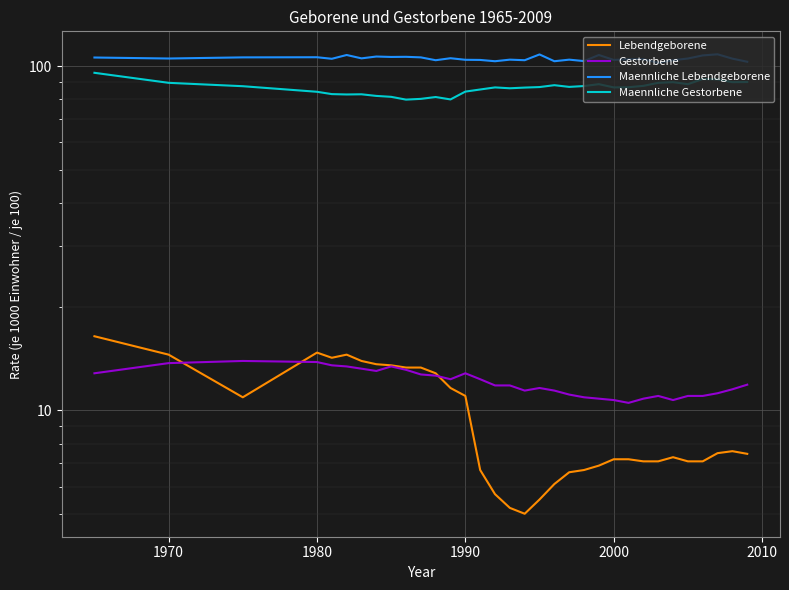

True or false: Lebendgeborene and Maennliche Gestorbene cross at least once.

False